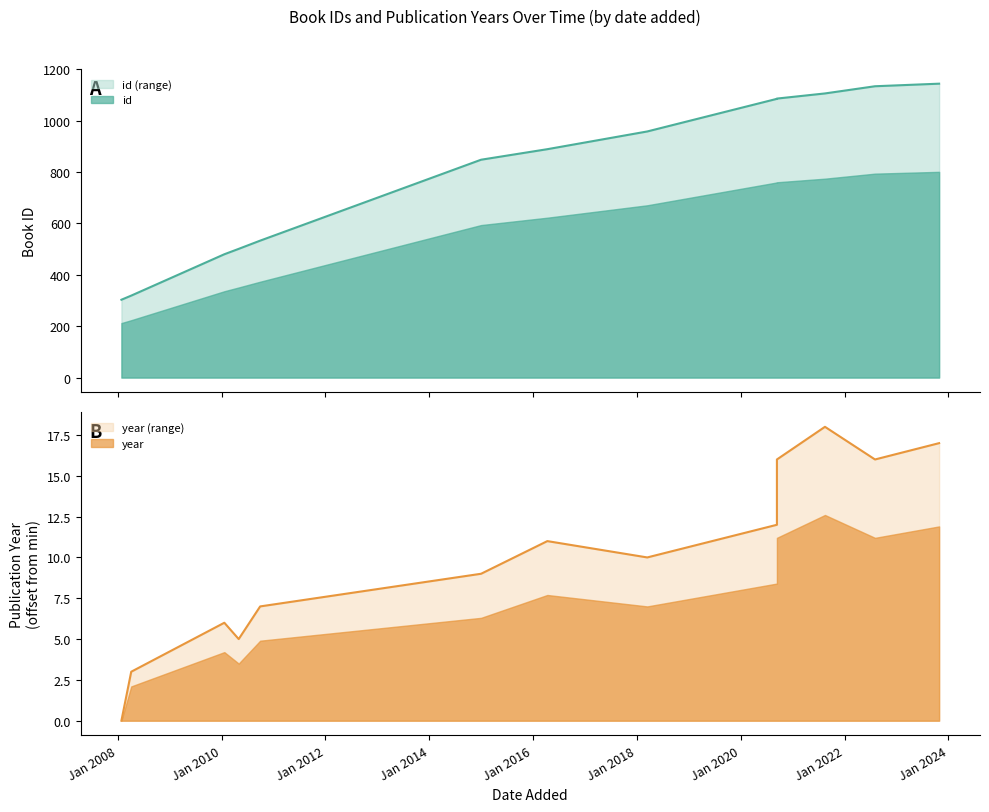

Is the value of year at 15/08/2021 greater than the value of id at 29/09/2010?

No